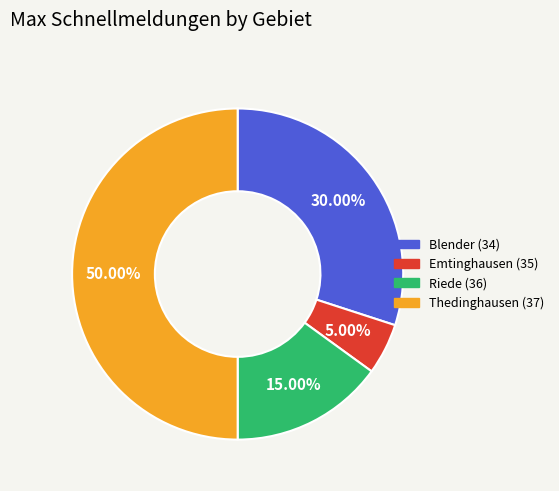

What percentage is NOT represented by Riede (36)?

85.0%